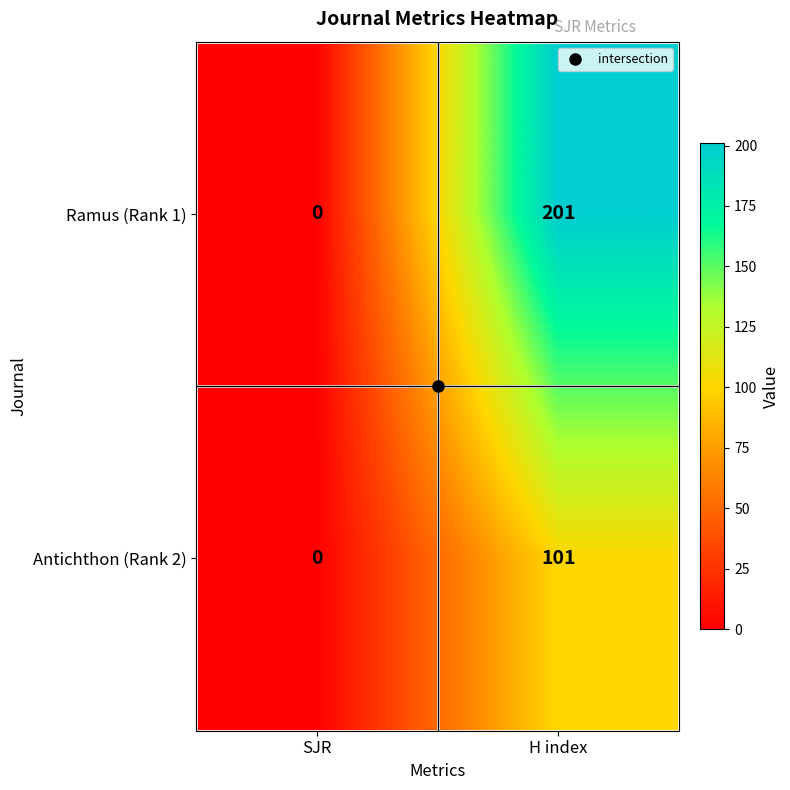

Which series has the largest total across all categories?

Ramus (Rank 1)